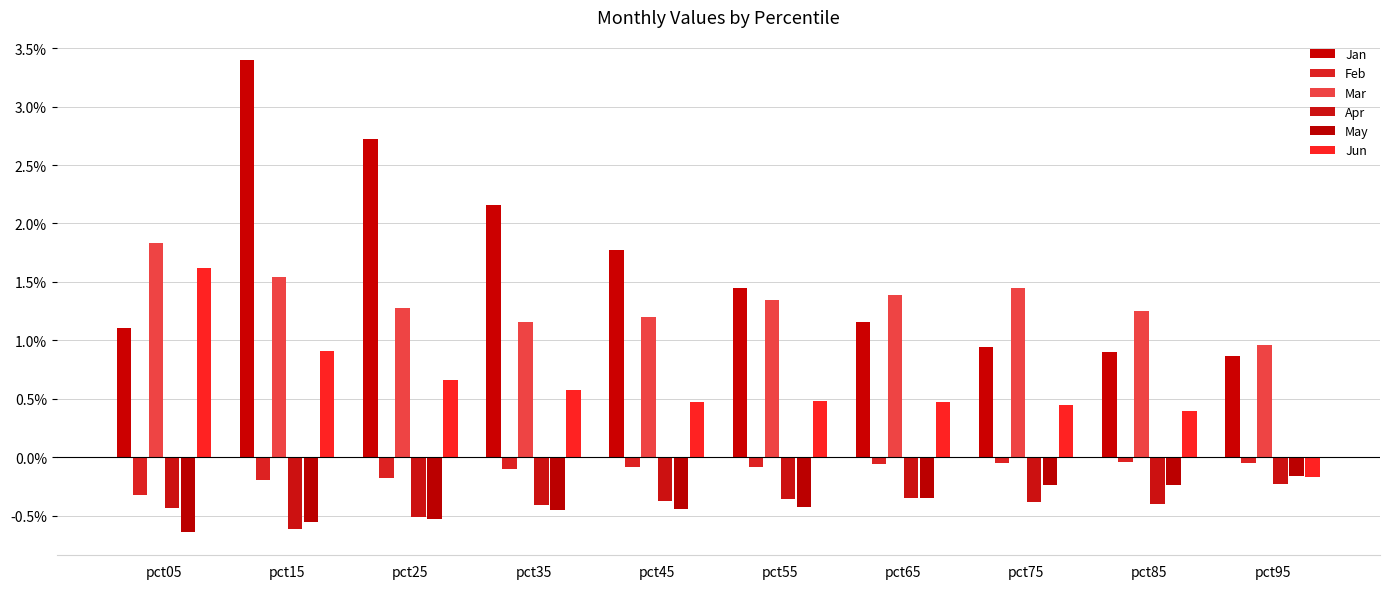

What are all the series names shown in the legend?

Jan, Feb, Mar, Apr, May, Jun